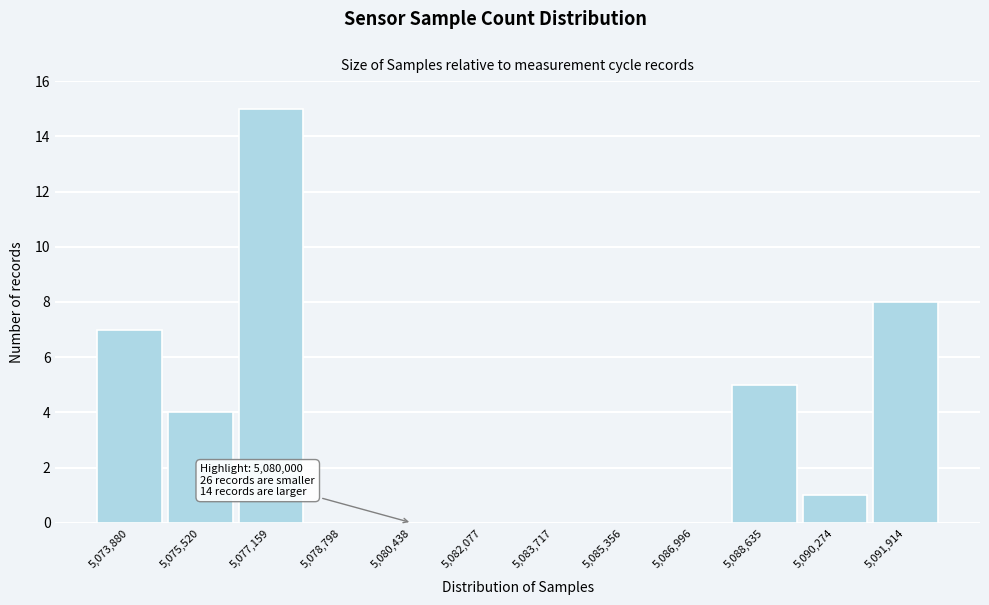

Over which range of the x-axis is the bar tallest?

5076400 to 5078000